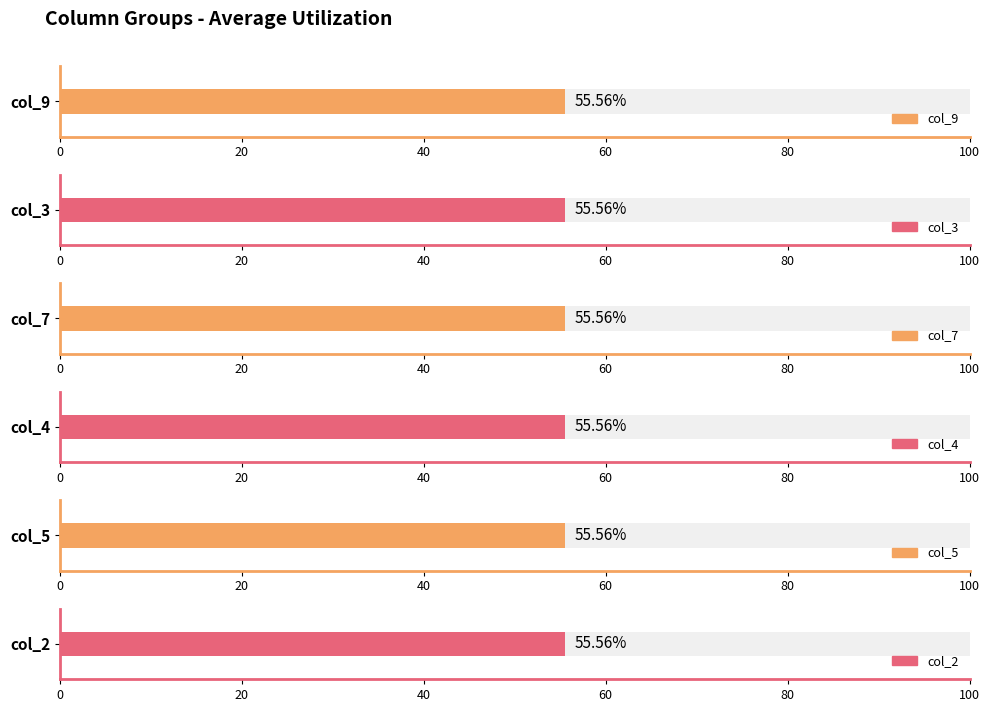

Where is col_4 nearest to the value 5?

1